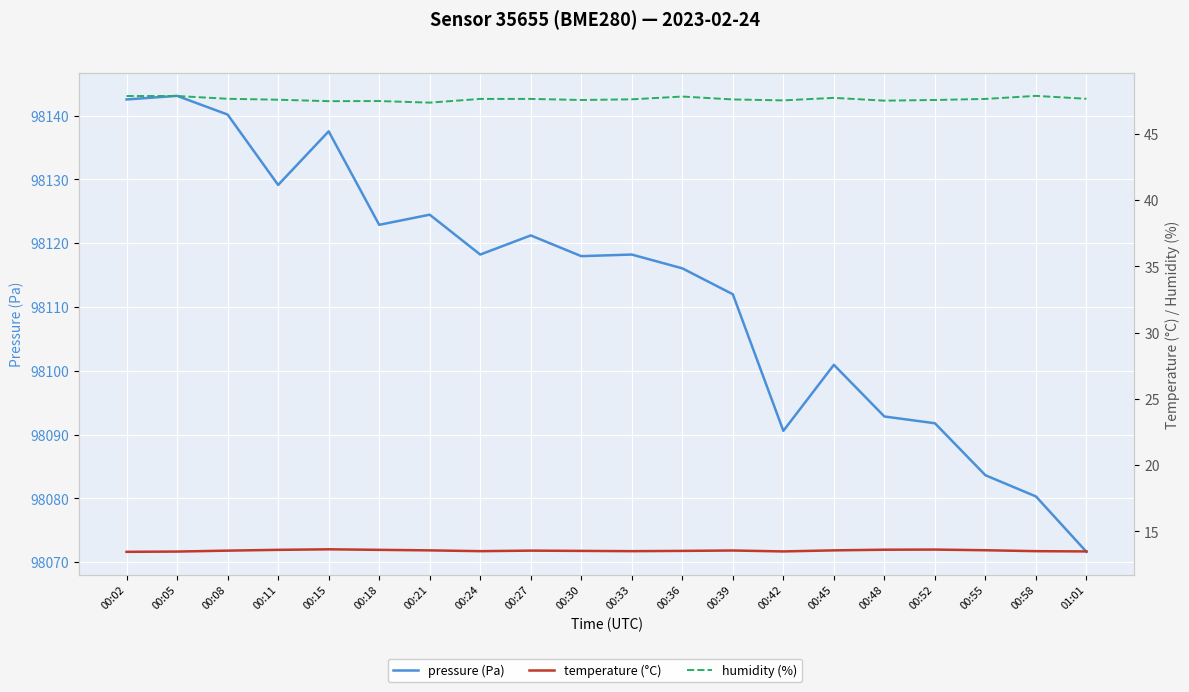

True or false: pressure (Pa) and temperature (°C) intersect in this chart.

False